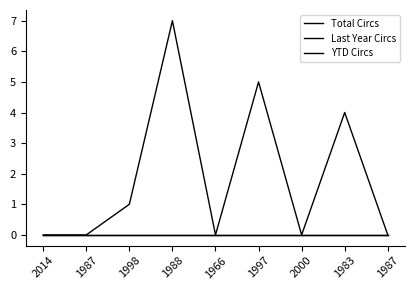

What is the sum of the Total Circs values at 1997 and 2000?

5